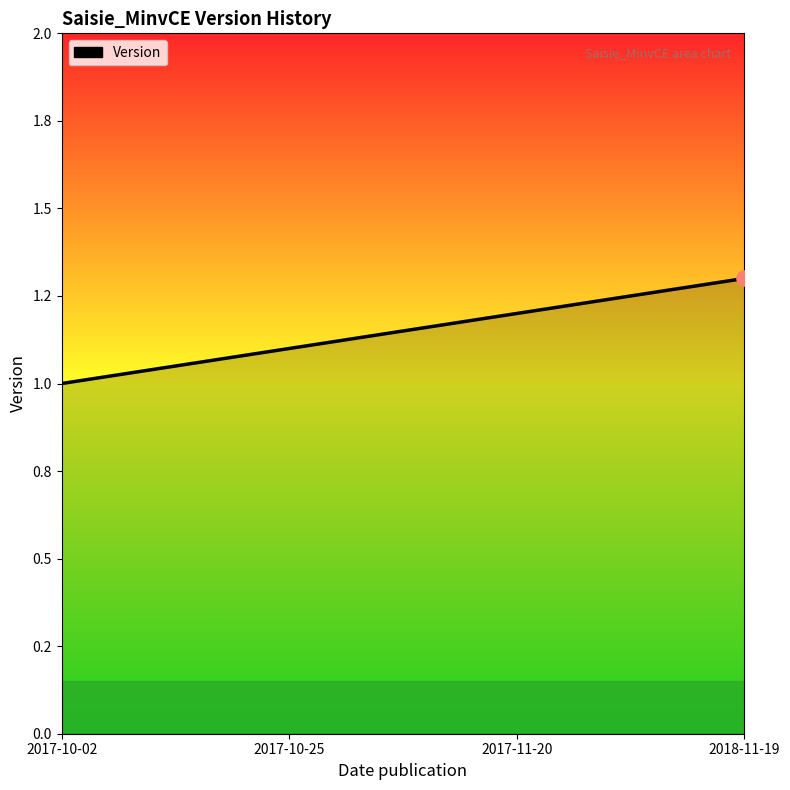

What is the change in value from 2017-10-02 to 2017-10-25?

+0.1